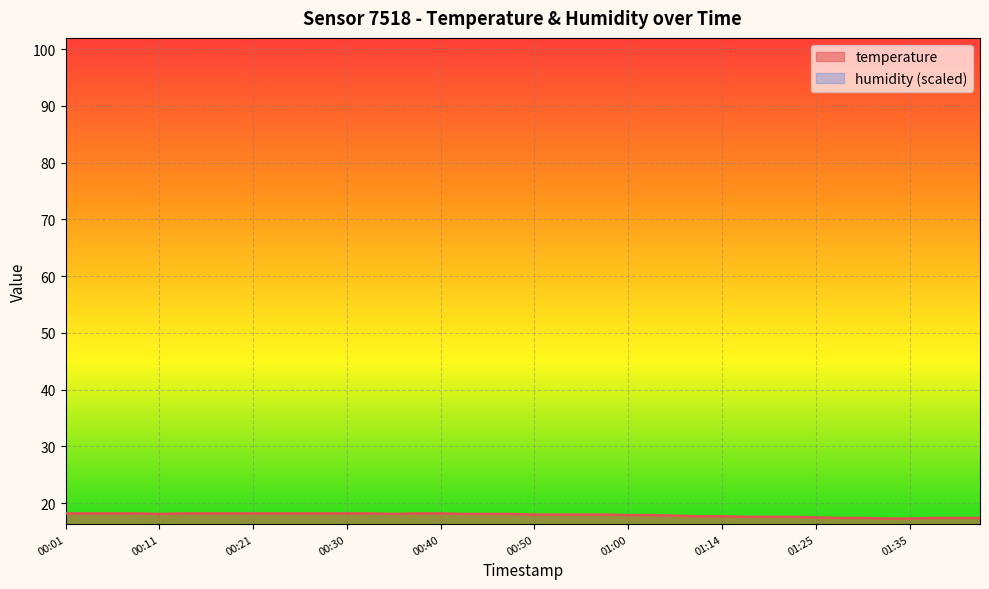

What is the highest value of the temperature series?

18.2